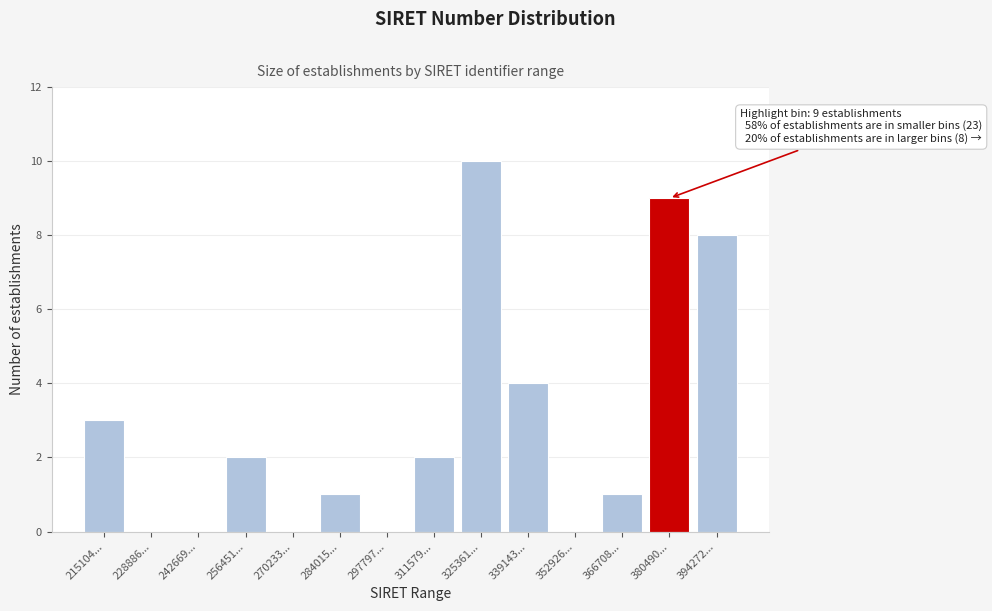

Reading right to left, extract all data points from this chart.

394272...=8	380490...=9	366708...=1	352926...=0	339143...=4	325361...=10	311579...=2	297797...=0	284015...=1	270233...=0	256451...=2	242669...=0	228886...=0	215104...=3